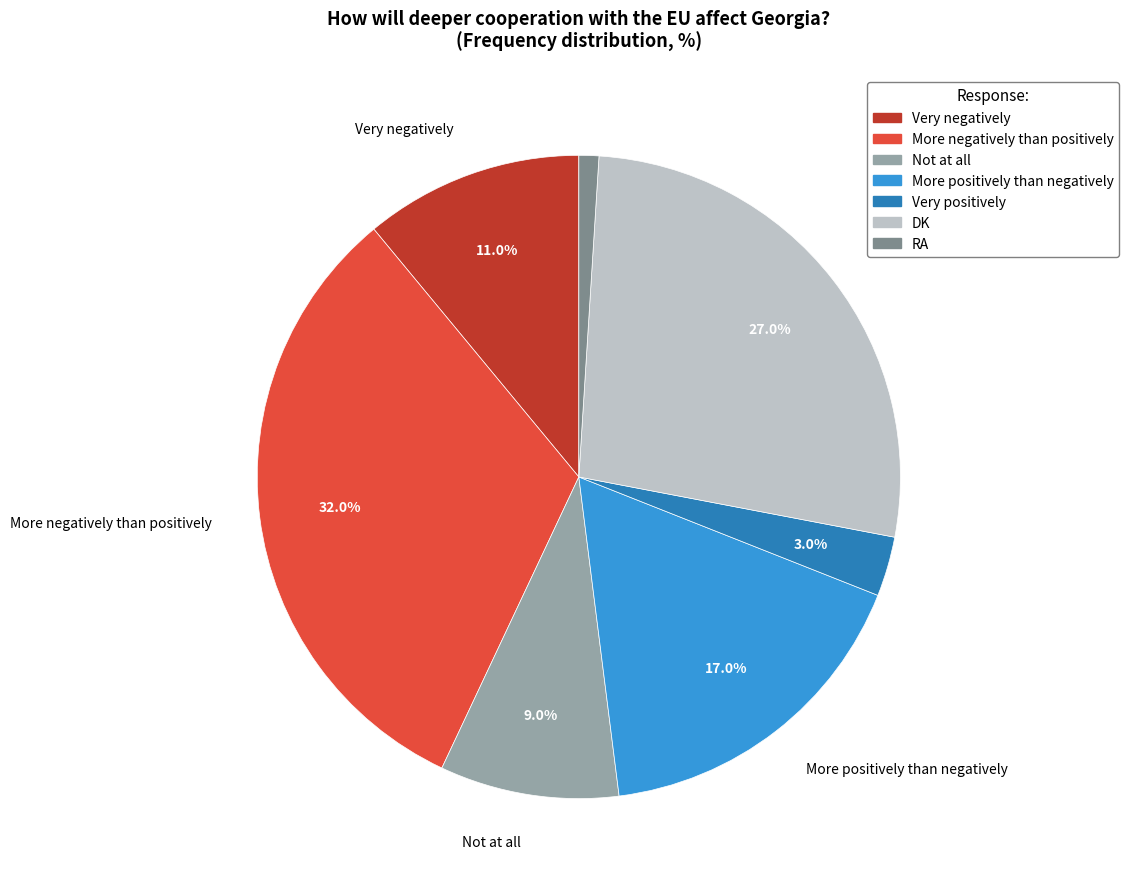

Which slice is the smallest?

RA